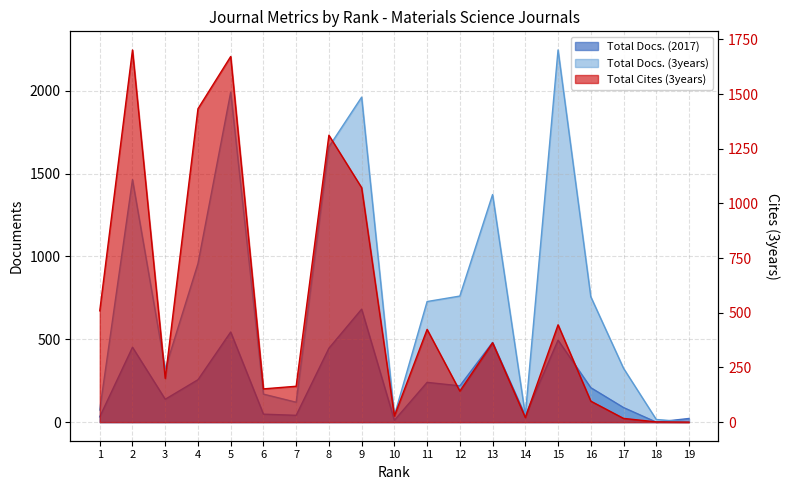

Where is Total Cites (3years) nearest to the value 851?

9